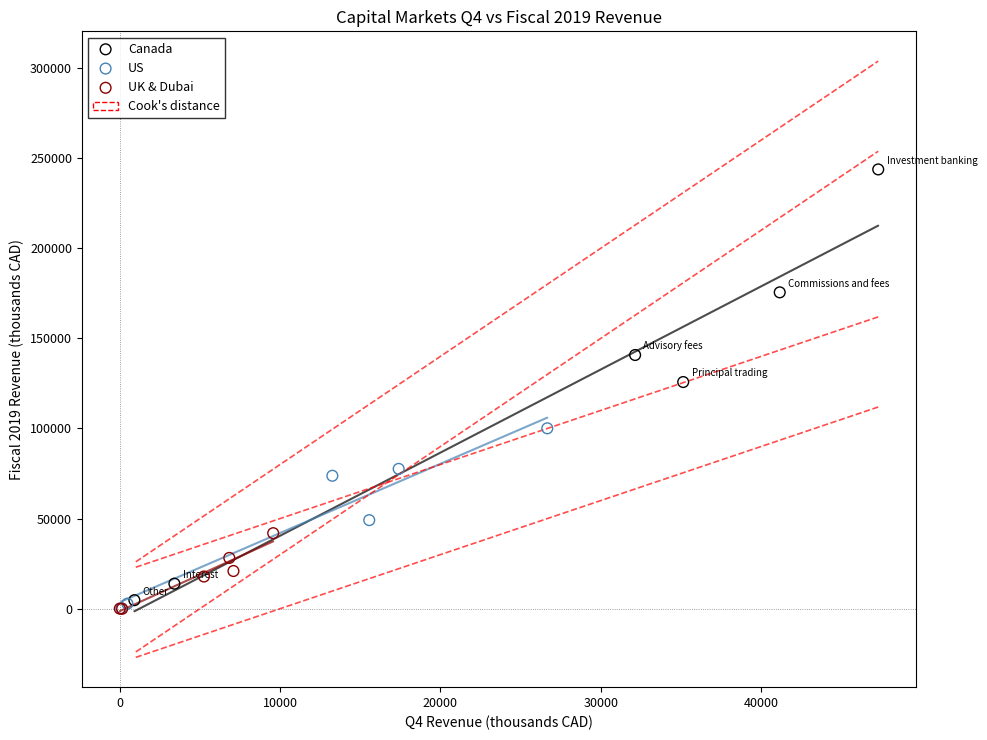

Which series has the largest Y range (max minus min)?

Canada